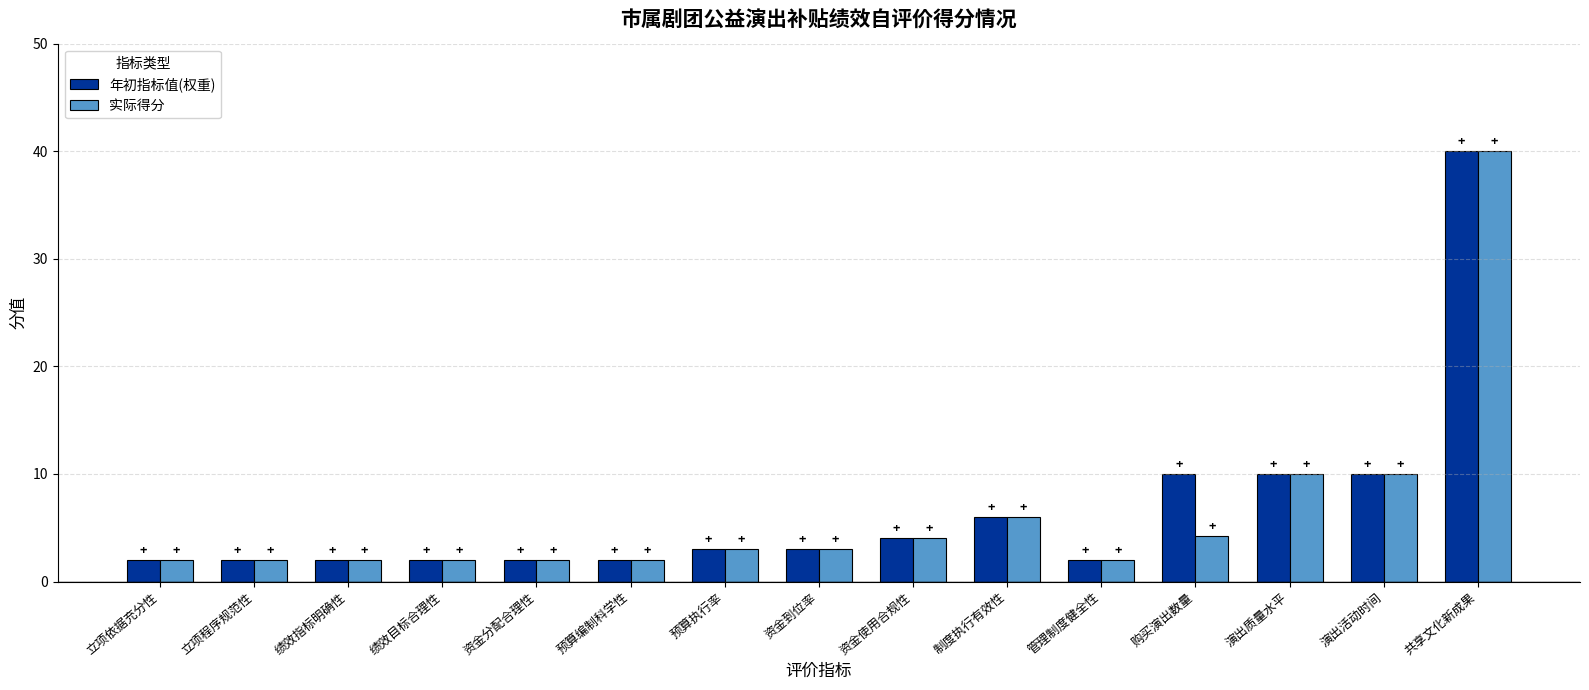

Is the value of 实际得分 at 立项依据充分性 greater than the value of 年初指标值(权重) at 演出活动时间?

No